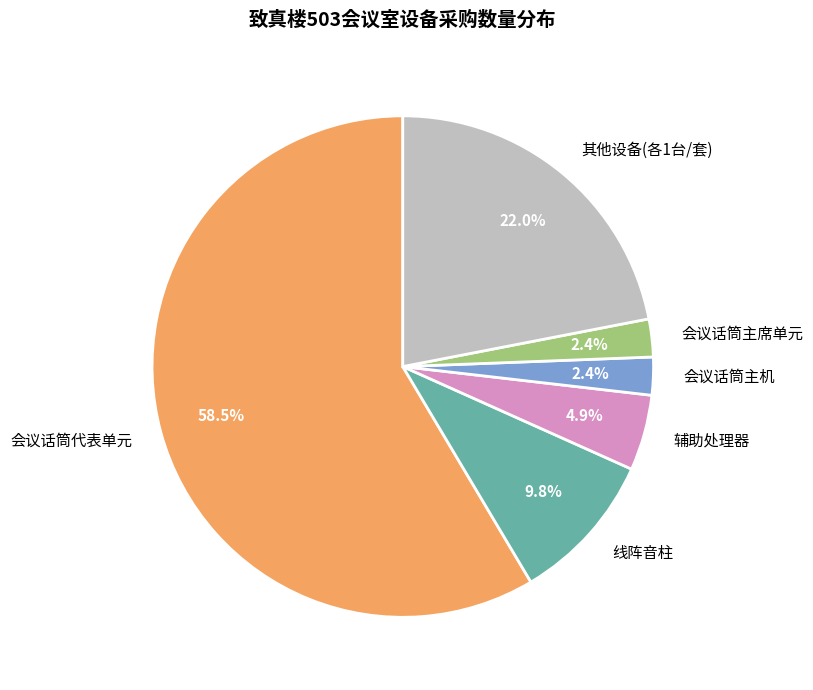

Between 会议话筒代表单元 and 其他设备(各1台/套), which is larger?

会议话筒代表单元